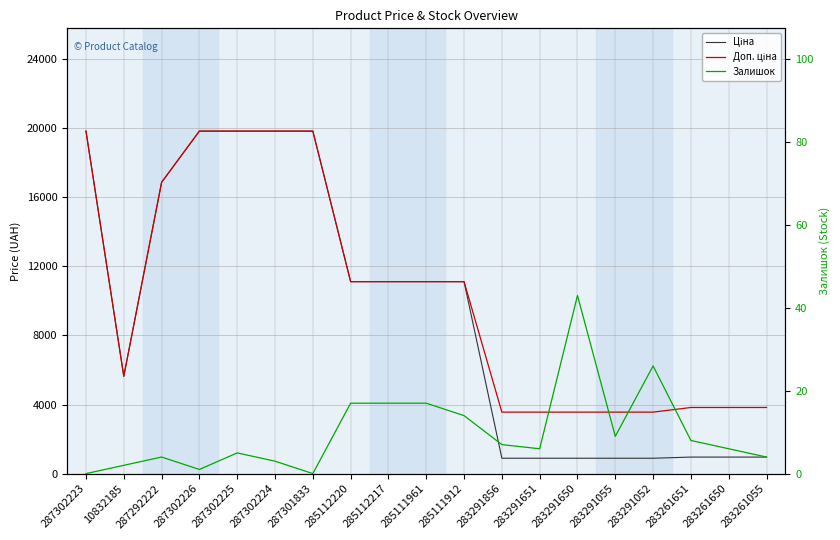

What is the sum of the Залишок values at 10832185 and 285112220?

19.0